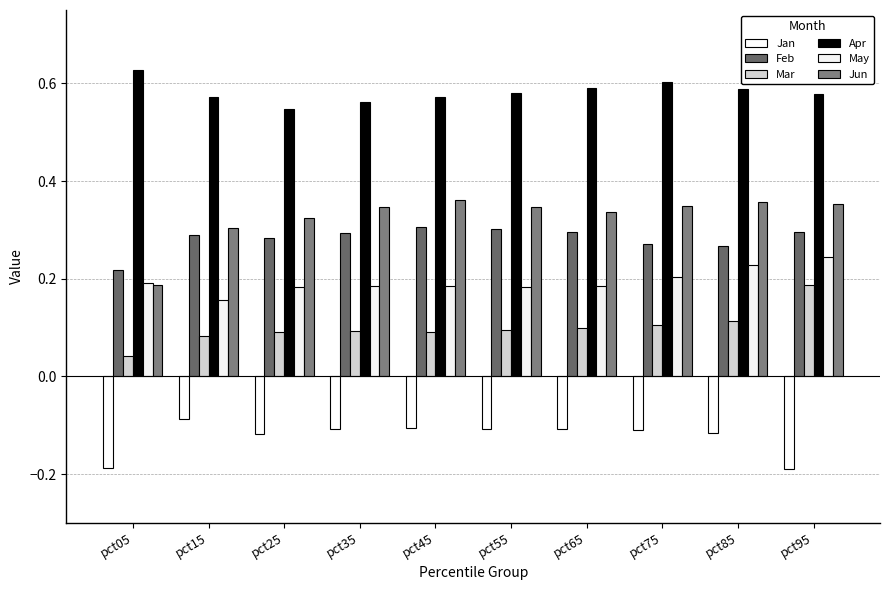

True or false: Feb has a value of 0.3 at pct75.

True